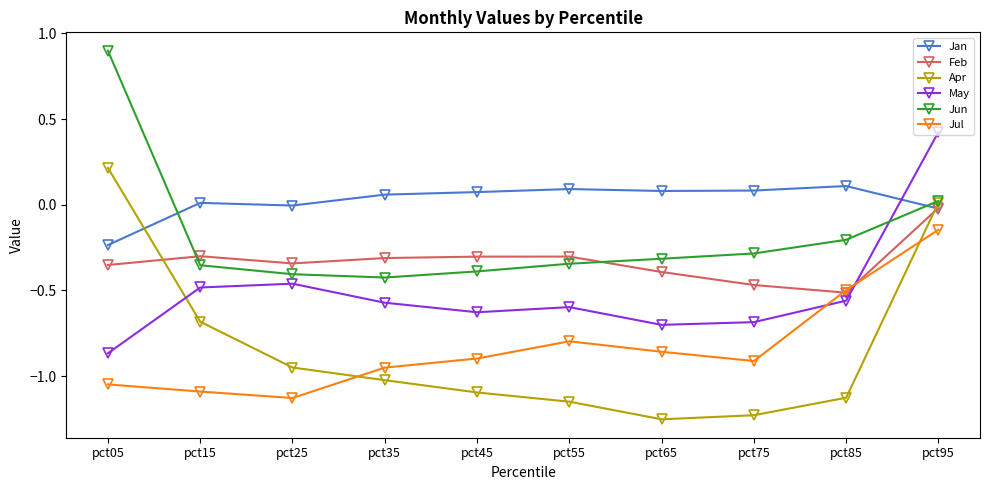

The value of May at pct75 is -0.7. True or false?

True